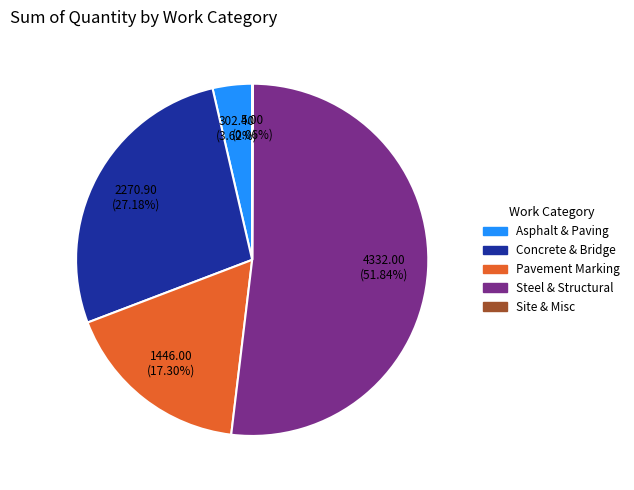

Is there any slice that represents more than half of the pie?

Yes